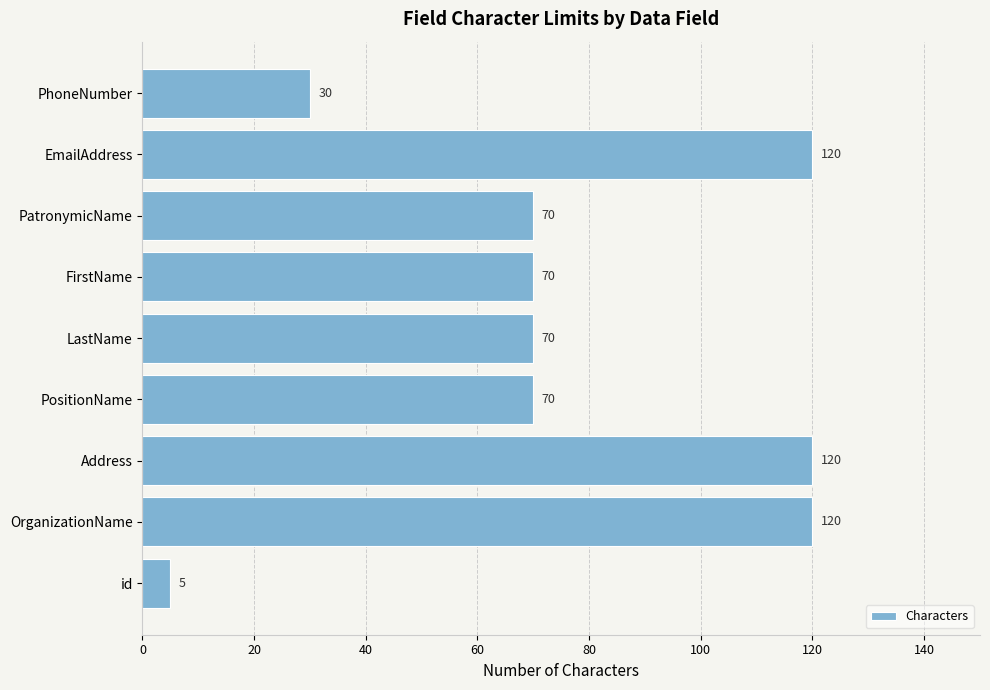

What is the ratio of the value at PatronymicName to the value at PhoneNumber?

2.3